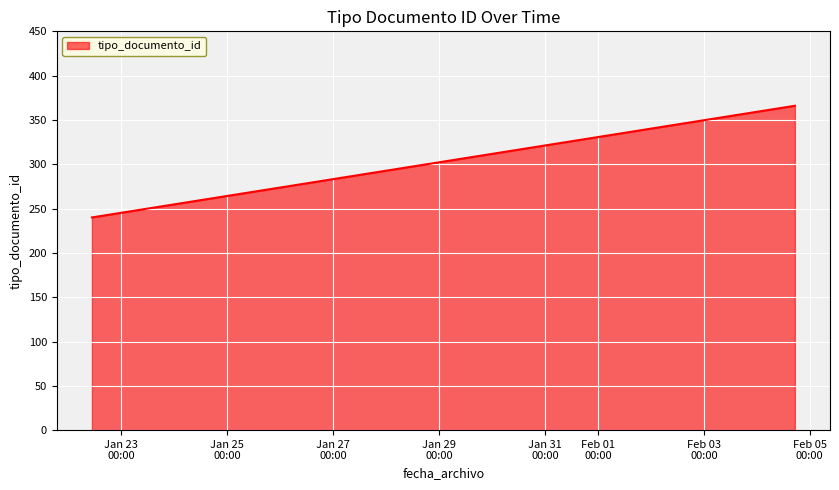

What is the sum of all values?

846